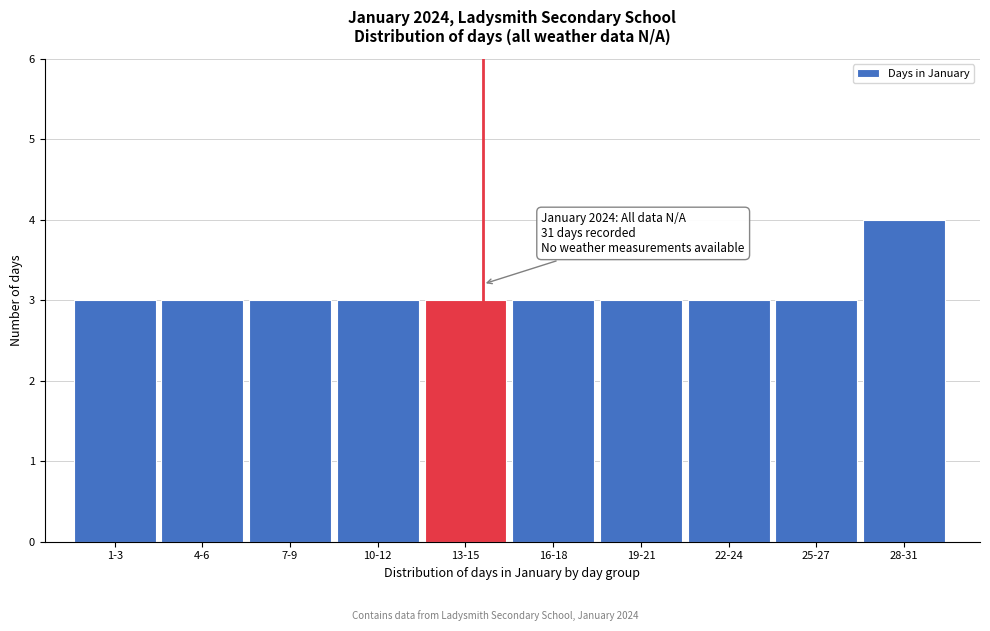

Reading left to right, what are all the values shown in this chart?

3	3	3	3	3	3	3	3	3	4